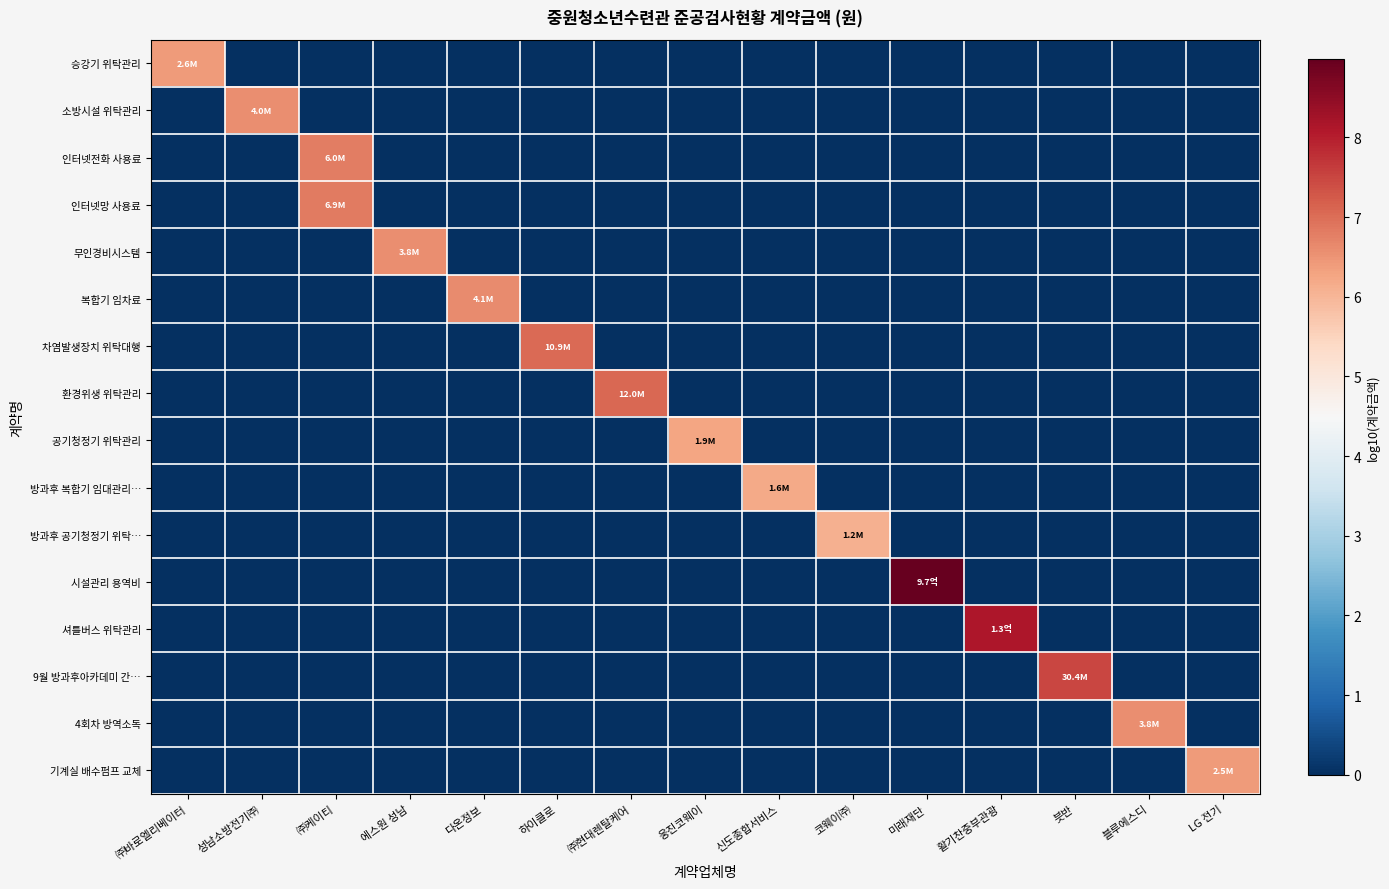

Which label corresponds to the largest value in the chart?

미래재단